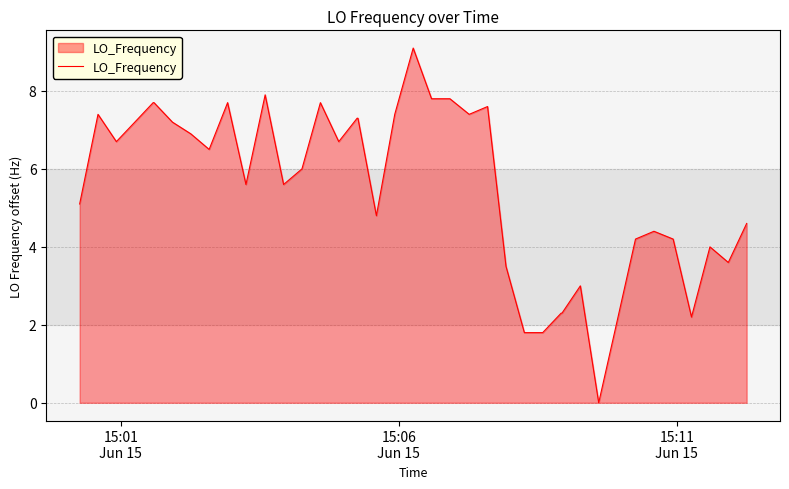

What is the greatest value displayed?

9.1